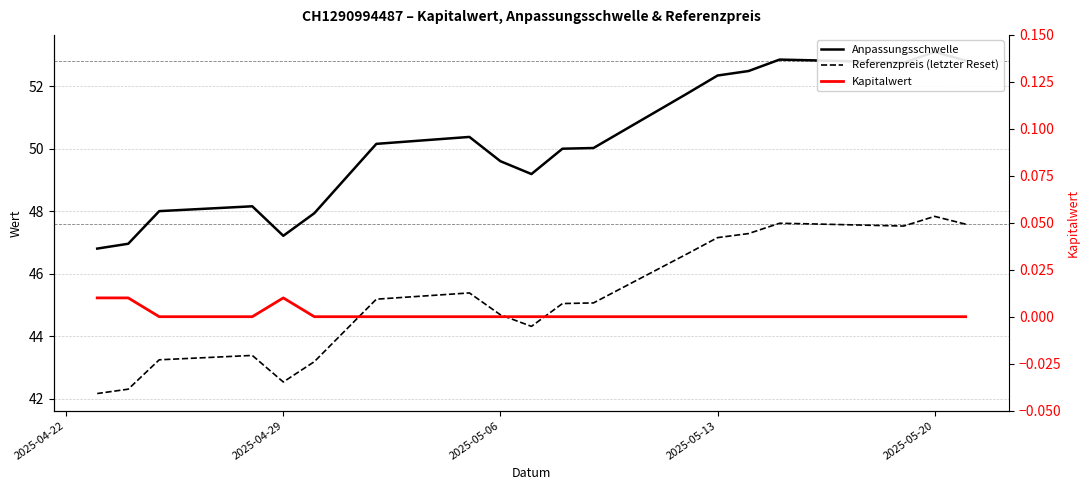

Which series has the largest total across all categories?

Anpassungsschwelle